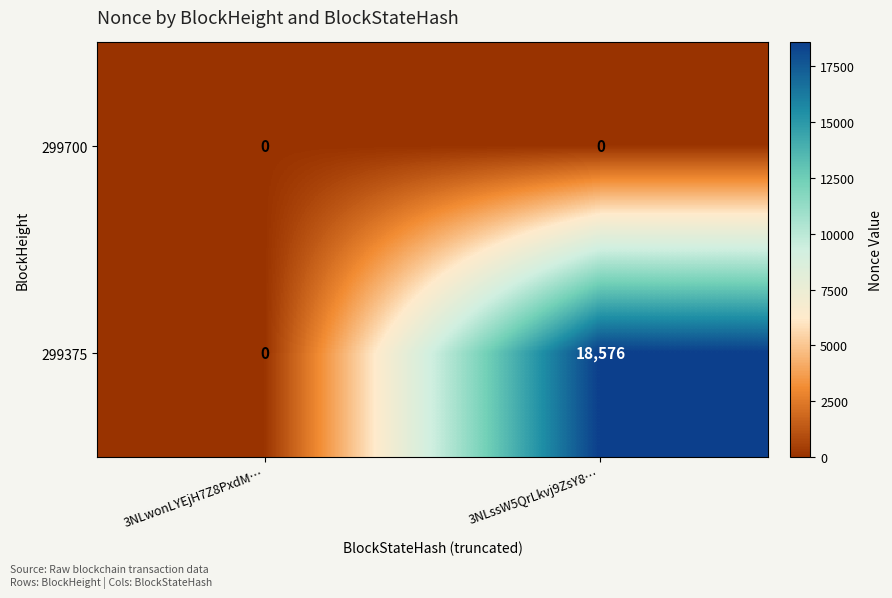

At which label does 299375 reach its minimum?

3NLwonLYEjH7Z8PxdM…